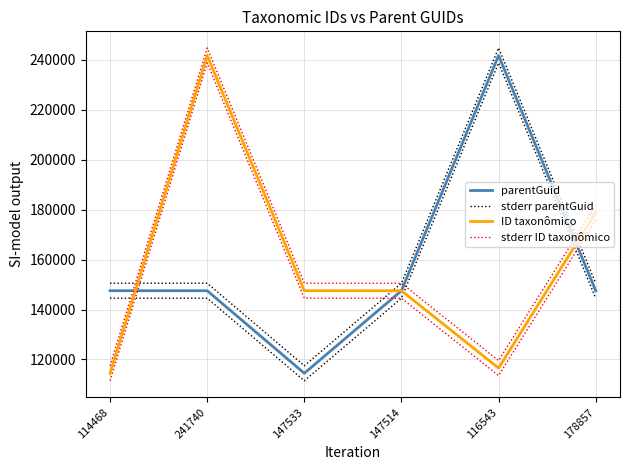

What is the minimum value for parentGuid?

114468